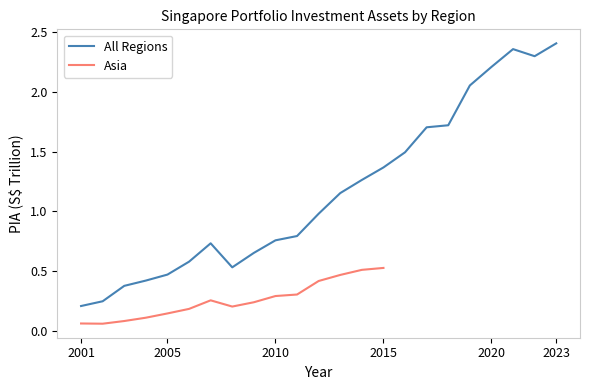

What is the greatest value displayed?

2.4